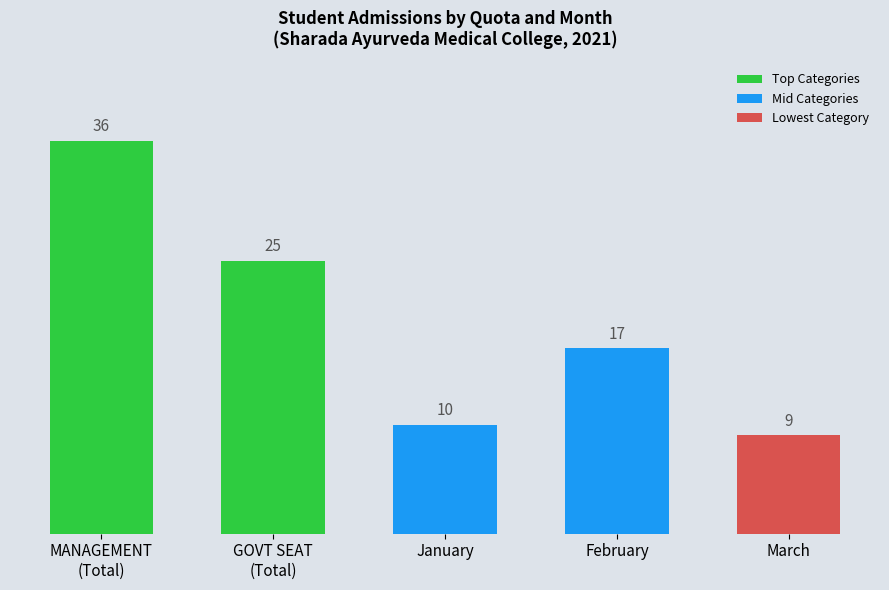

List the labels in order of value, largest first.

MANAGEMENT
(Total), GOVT SEAT
(Total), February, January, March